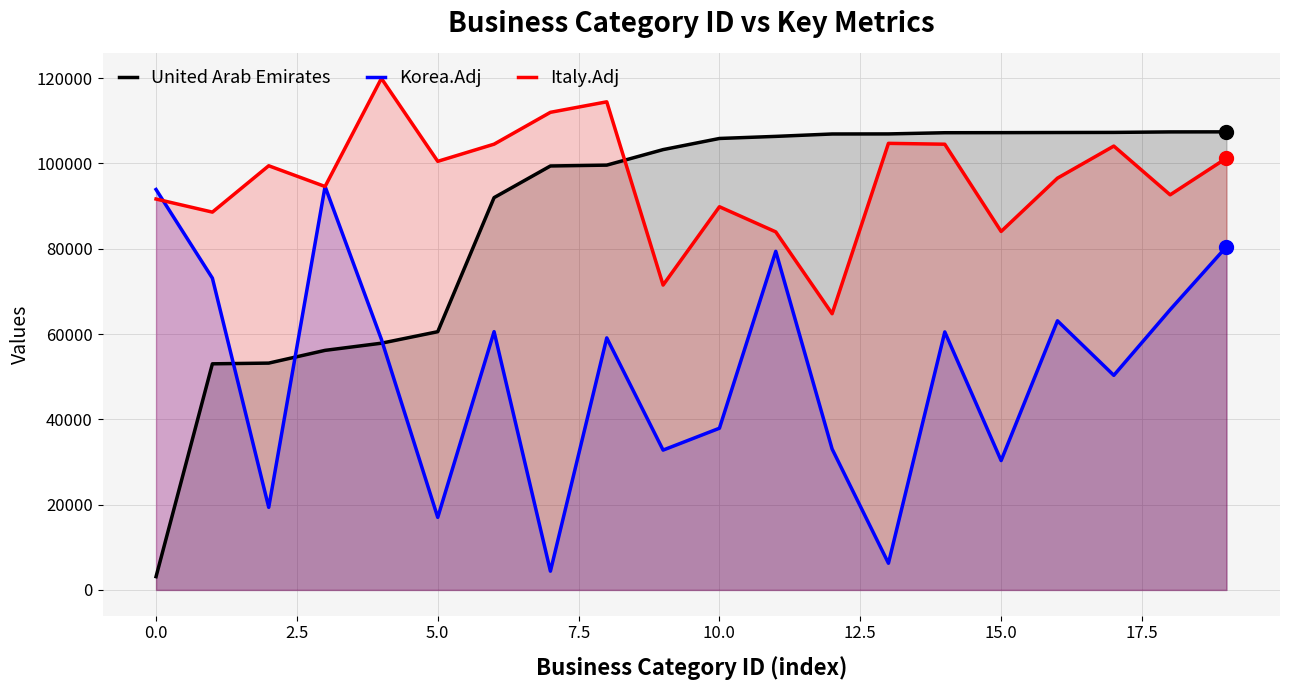

How many categories are shown in the chart?

20